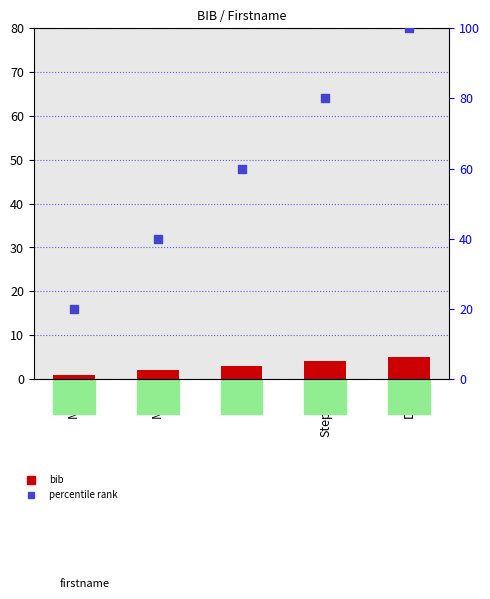

Which series reaches the maximum Y coordinate?

percentile rank within the sample